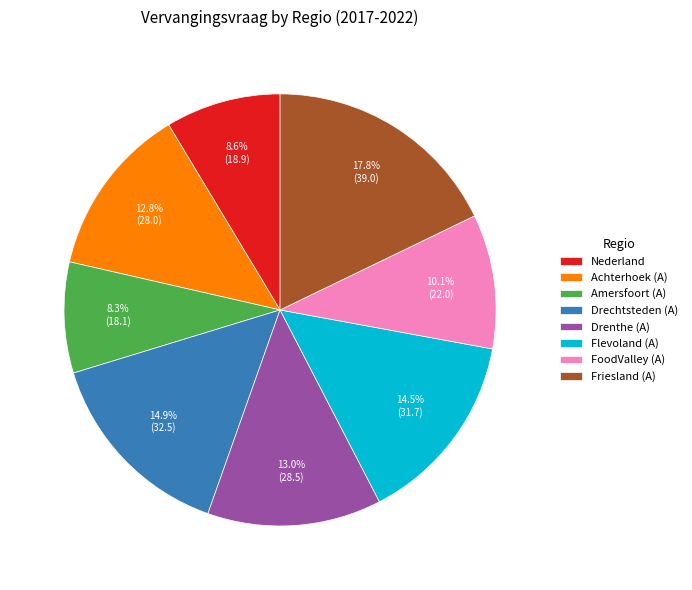

What is the ratio of the value at Achterhoek (A) to the value at Drenthe (A)?

1.0